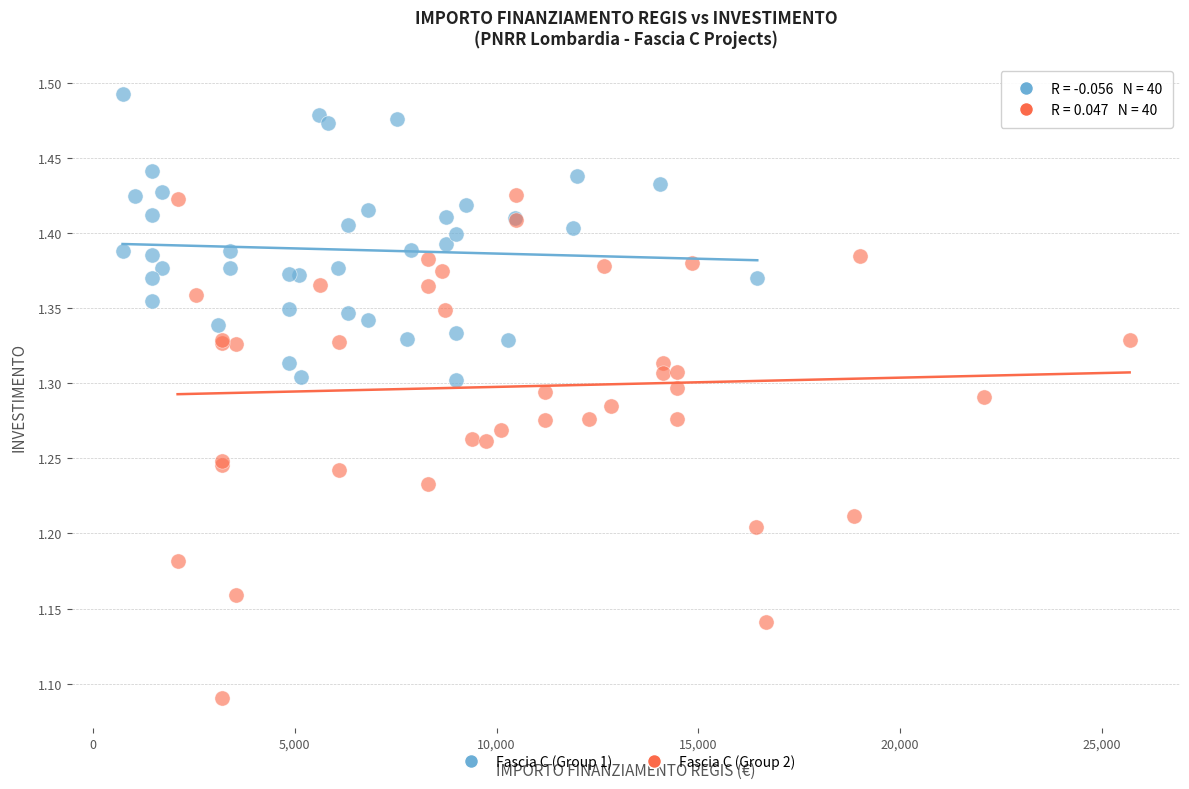

Which series contains the lowest Y value?

Fascia C (Group 2)